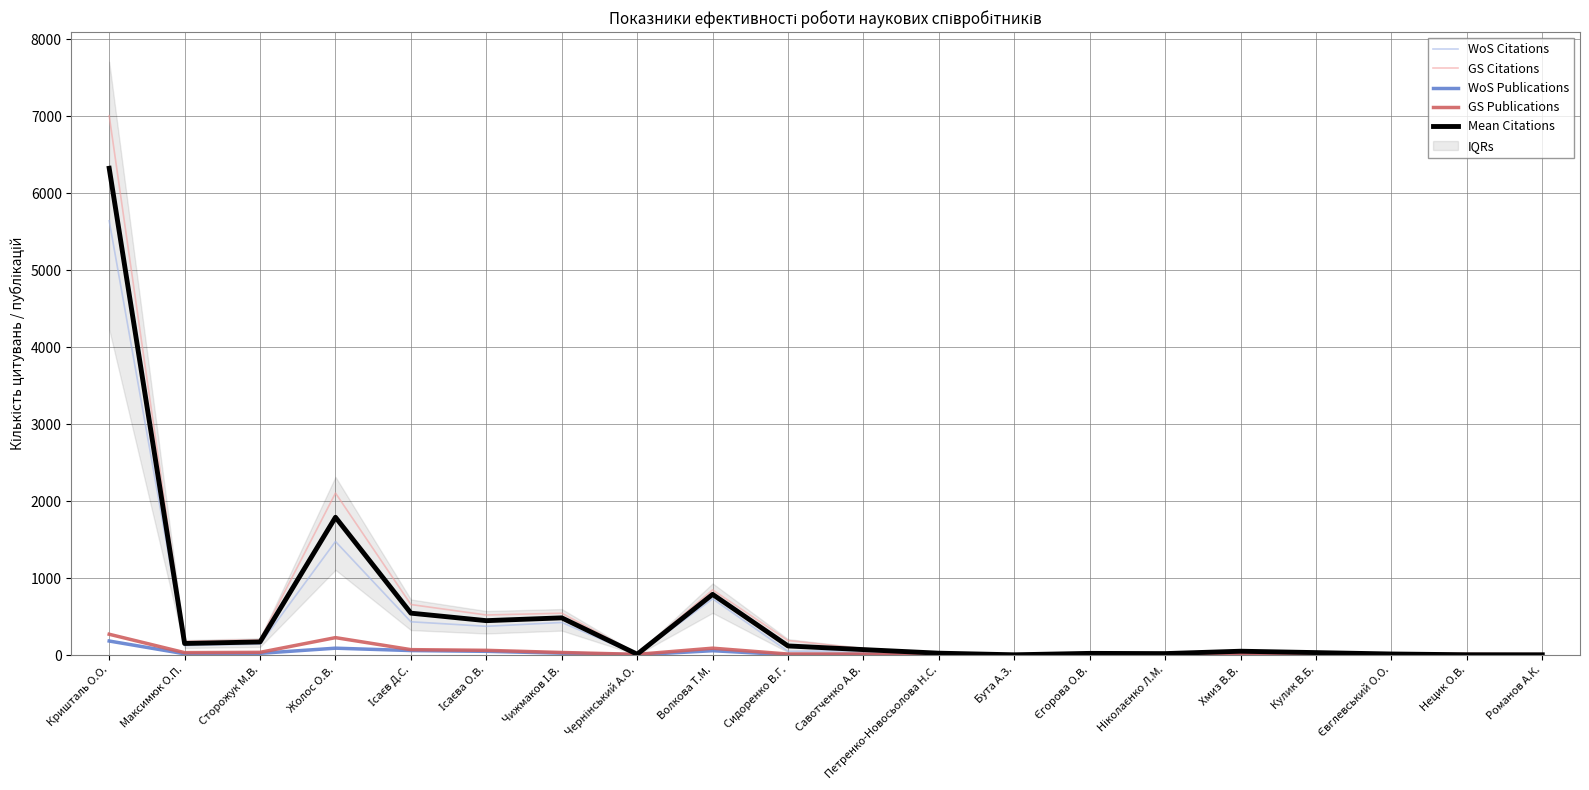

Count the number of categories in the chart.

20